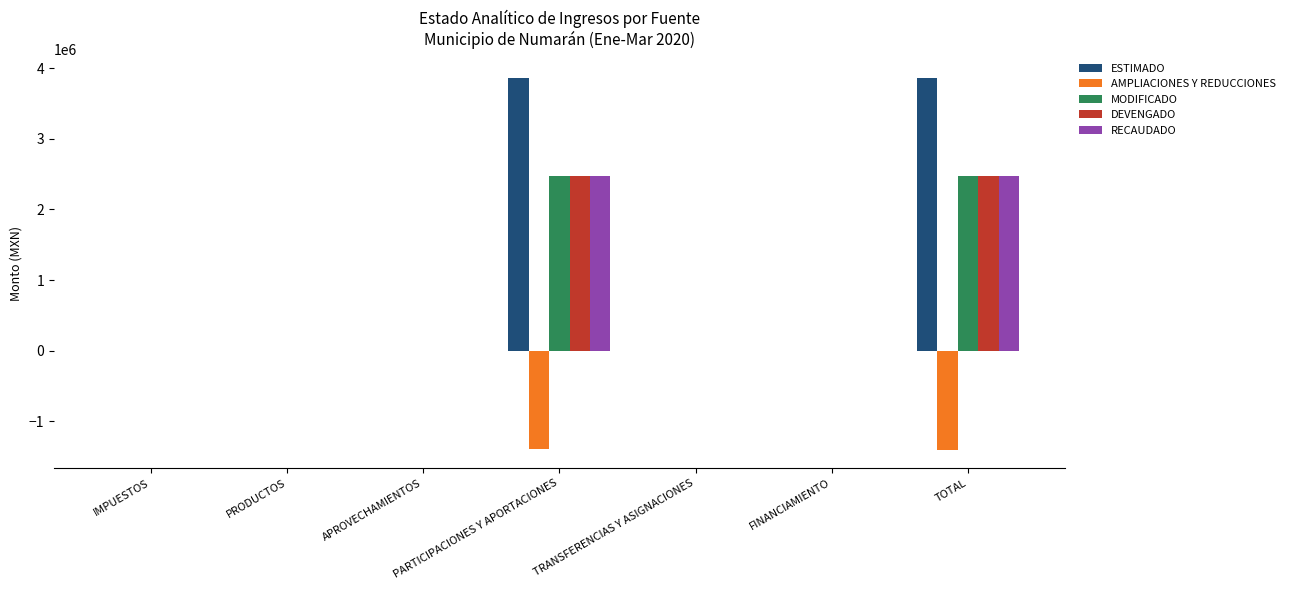

What is the difference between the MODIFICADO values at PARTICIPACIONES Y APORTACIONES and IMPUESTOS?

2465340.0